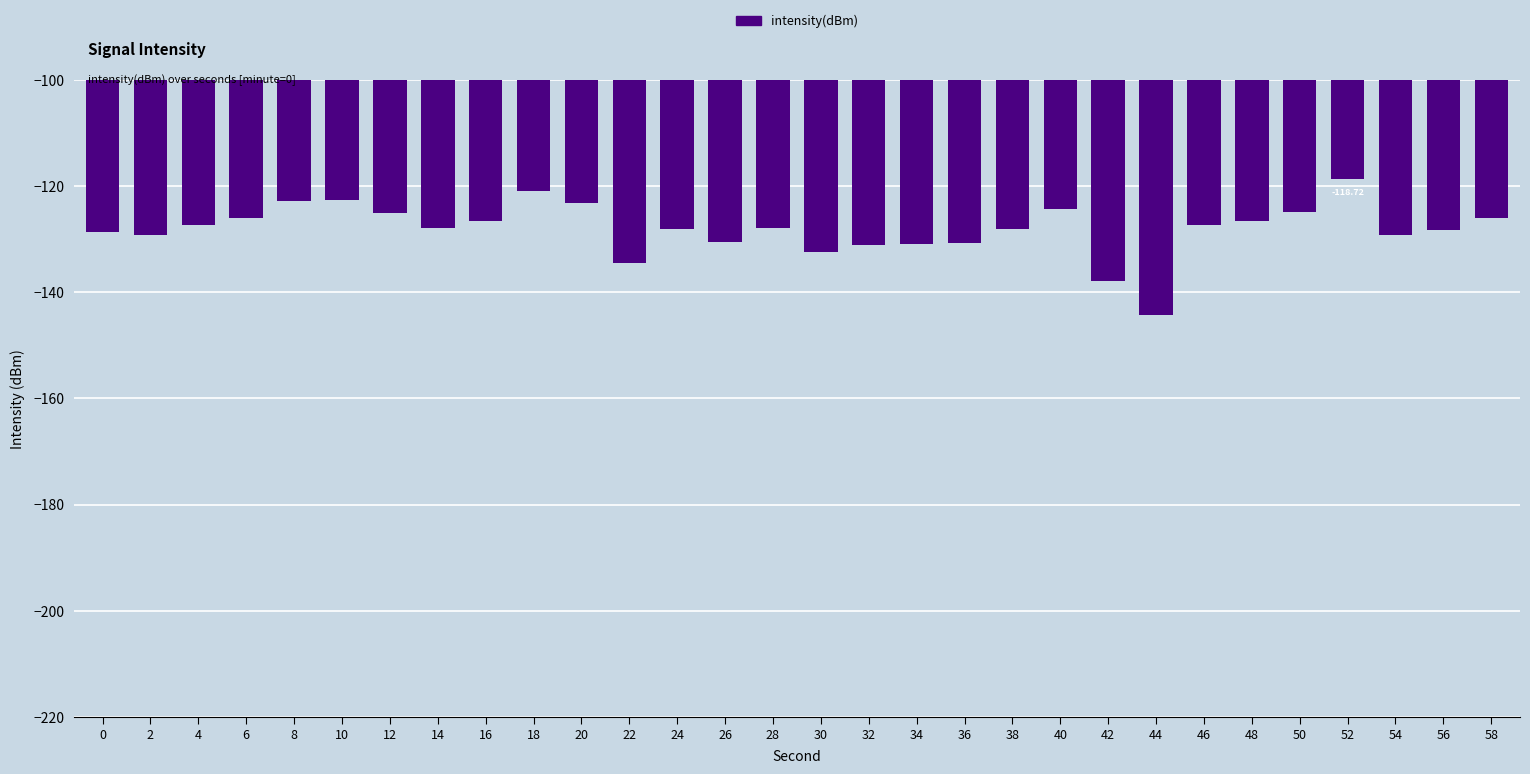

How many distinct data groups are displayed?

1